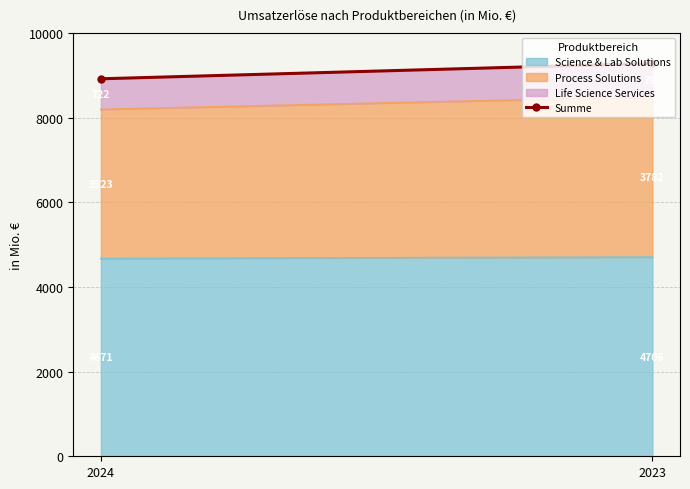

What is the greatest value displayed?

9280